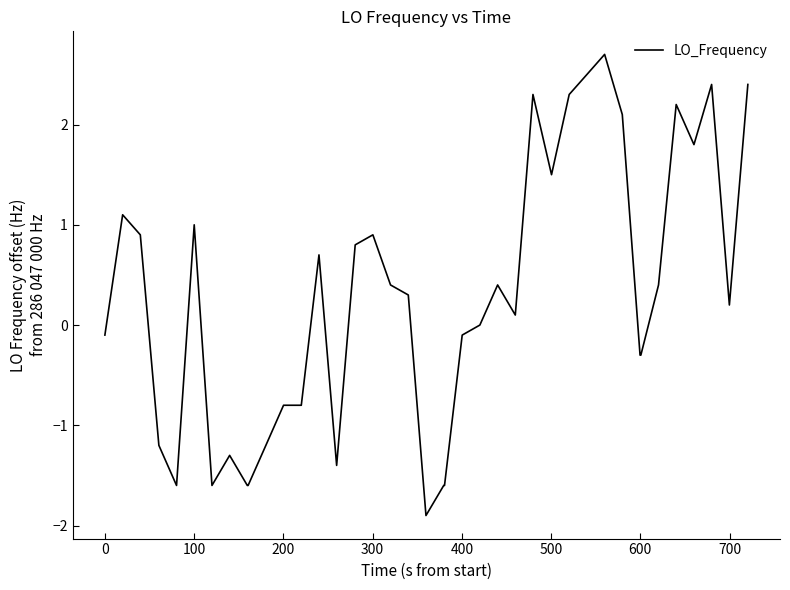

What is the greatest value displayed?

2.7